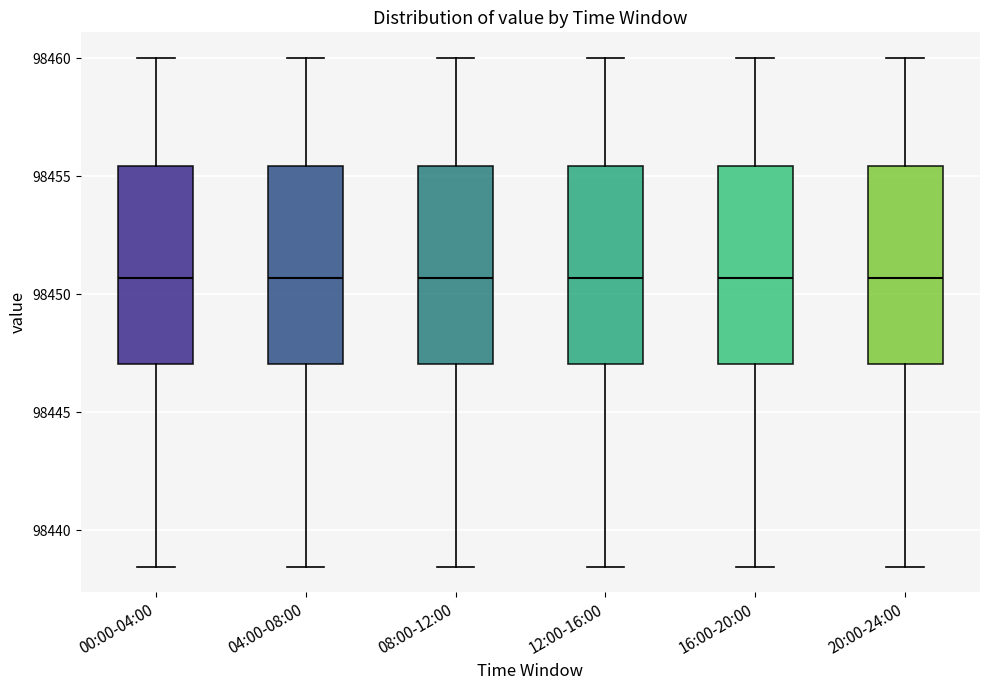

Reading left to right, transcribe this box plot: for each box, give where its median line is, the range the box spans, and where its two whiskers end, as read against the y-axis. The values are not printed on the chart, so give them approximately, as read against the axis.

00:00-04:00: median 98450.5, box 98447.0 to 98455.5, whiskers 98438.5 to 98460.0
04:00-08:00: median 98450.5, box 98447.0 to 98455.5, whiskers 98438.5 to 98460.0
08:00-12:00: median 98450.5, box 98447.0 to 98455.5, whiskers 98438.5 to 98460.0
12:00-16:00: median 98450.5, box 98447.0 to 98455.5, whiskers 98438.5 to 98460.0
16:00-20:00: median 98450.5, box 98447.0 to 98455.5, whiskers 98438.5 to 98460.0
20:00-24:00: median 98450.5, box 98447.0 to 98455.5, whiskers 98438.5 to 98460.0